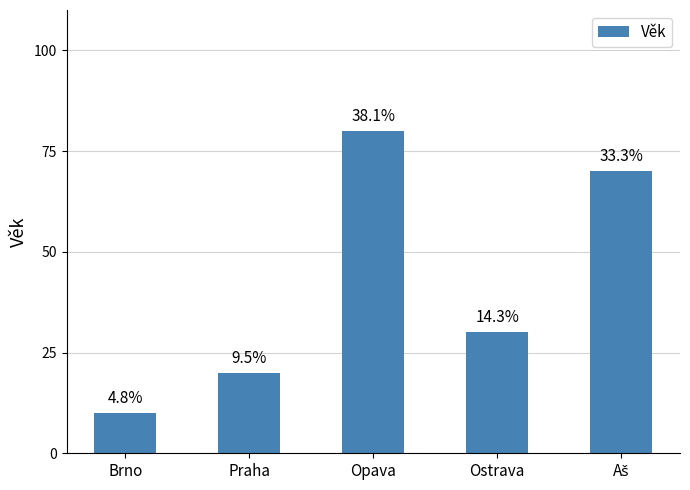

Is it true that the value at Ostrava is 43?

False